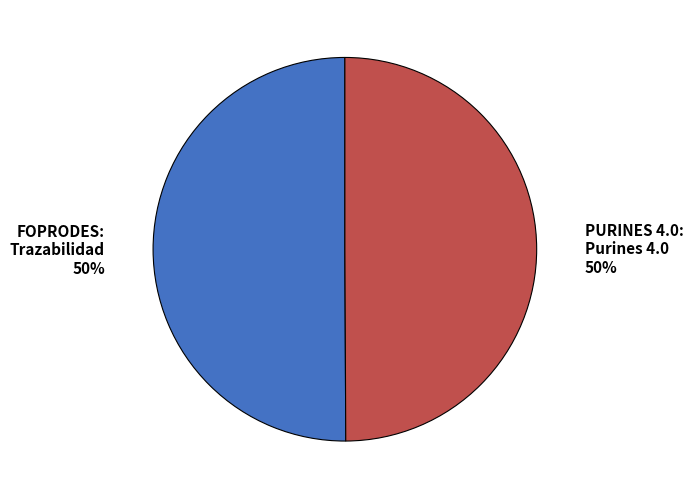

Count the number of slices in the pie.

2